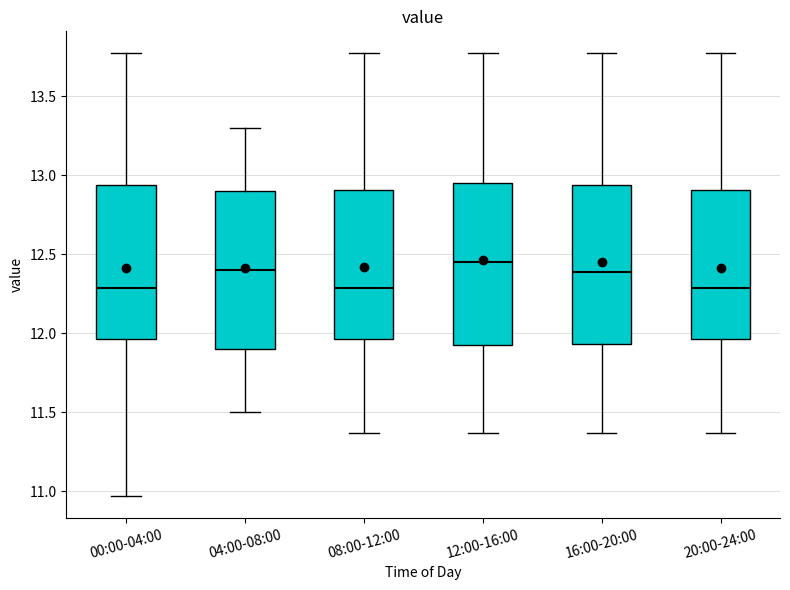

Reading left to right, read every box against the y-axis: the position of its median line, the range the box covers, and the ends of its whiskers. The values are not printed on the chart, so give them approximately, as read against the axis.

00:00-04:00: median 12.30, box 11.95 to 12.95, whiskers 10.95 to 13.75
04:00-08:00: median 12.40, box 11.90 to 12.90, whiskers 11.50 to 13.30
08:00-12:00: median 12.30, box 11.95 to 12.90, whiskers 11.35 to 13.75
12:00-16:00: median 12.45, box 11.90 to 12.95, whiskers 11.35 to 13.75
16:00-20:00: median 12.40, box 11.95 to 12.95, whiskers 11.35 to 13.75
20:00-24:00: median 12.30, box 11.95 to 12.90, whiskers 11.35 to 13.75